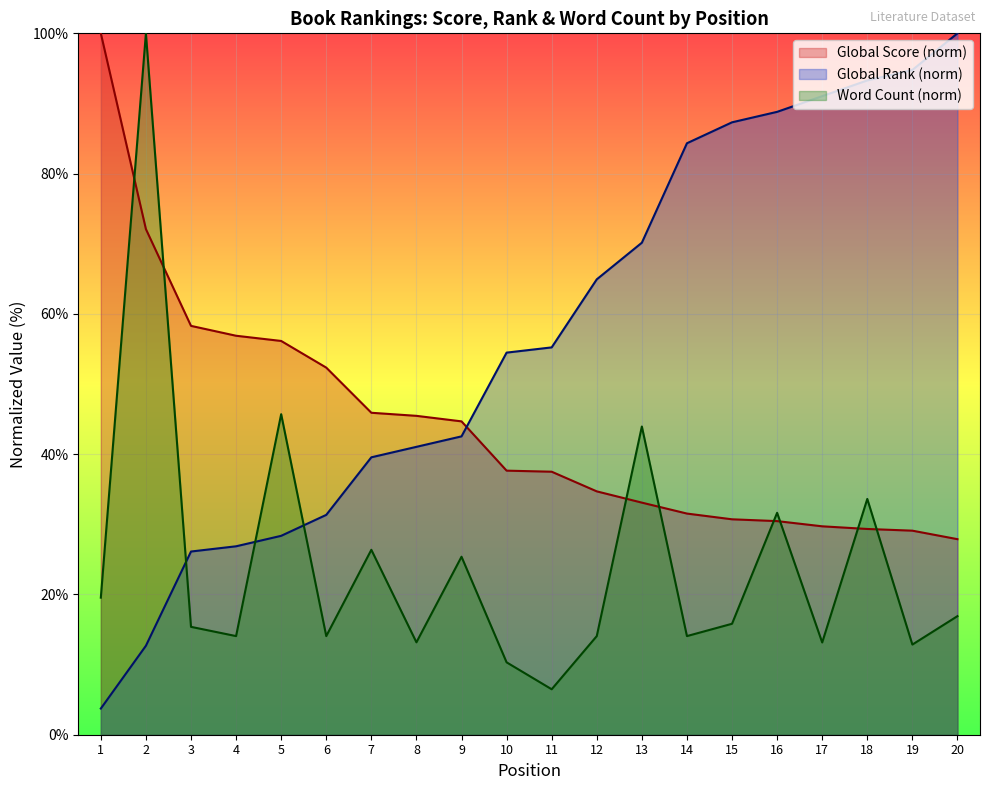

What is the spread (max minus min) of values at 9?

19.3